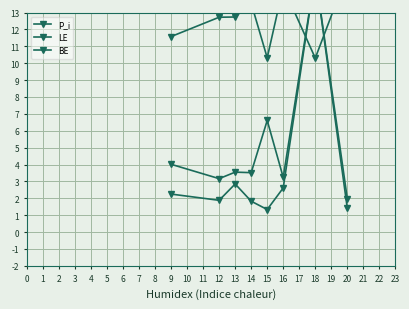

How many lines are shown in the chart?

3